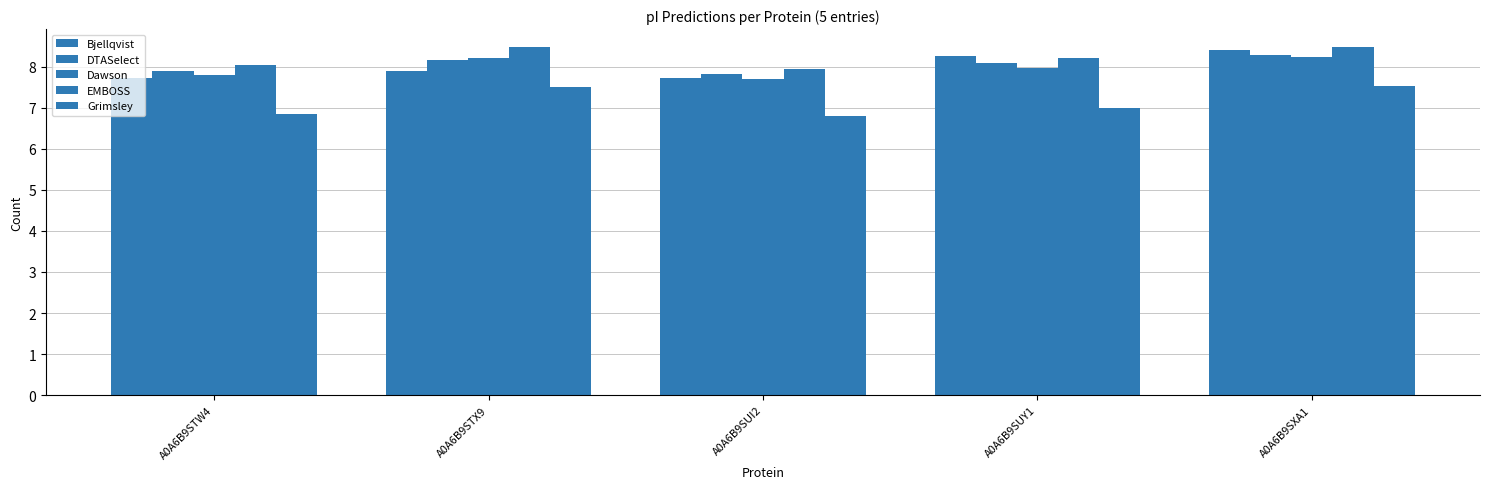

Are the bars horizontal?

No